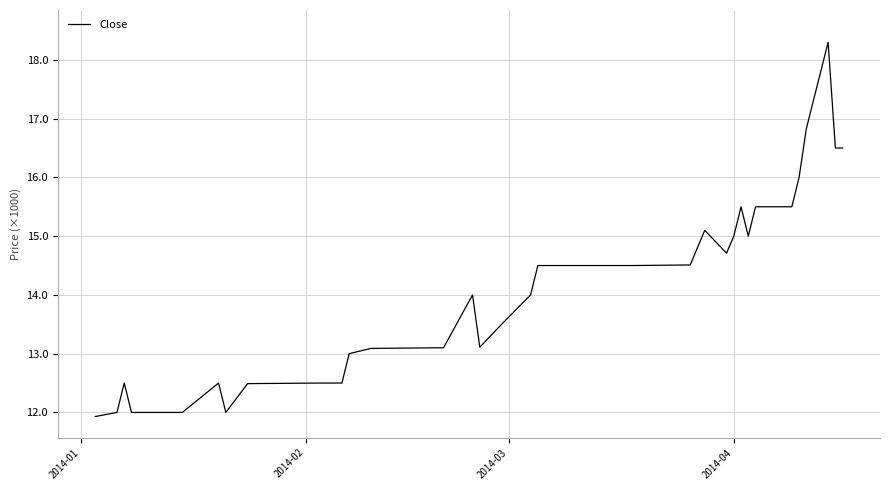

What is the minimum value shown in the chart?

11930